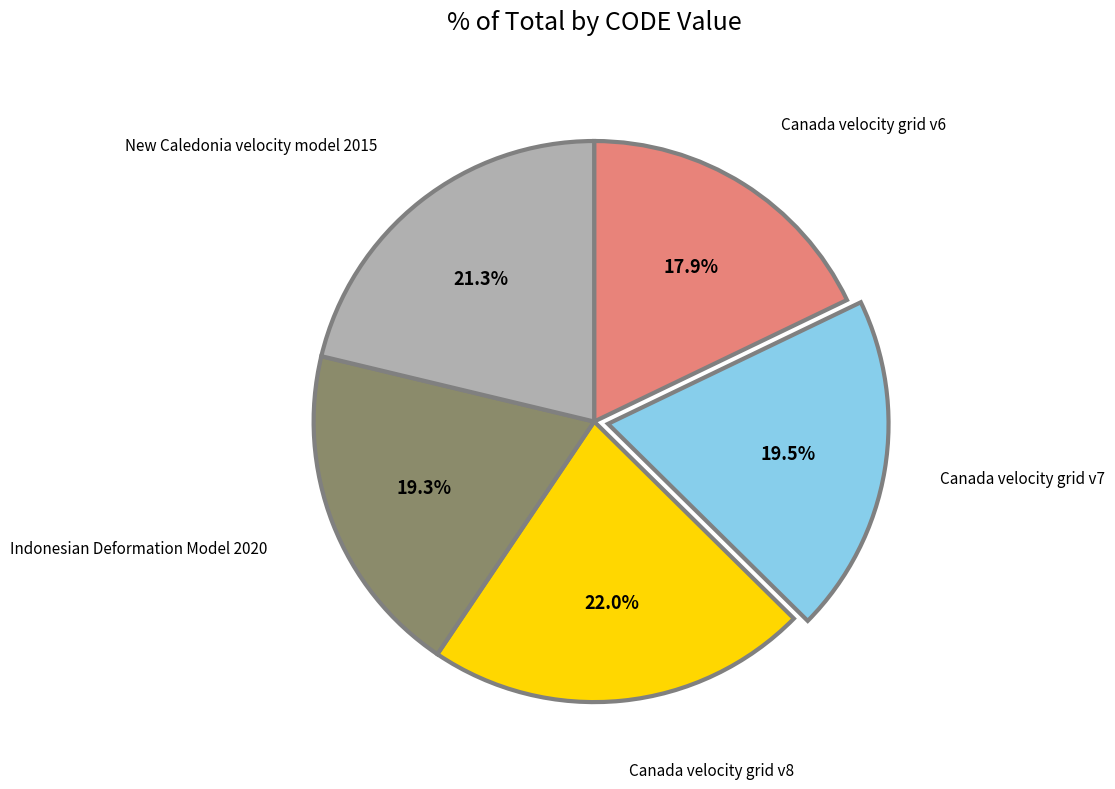

Is there a majority slice in this chart?

No